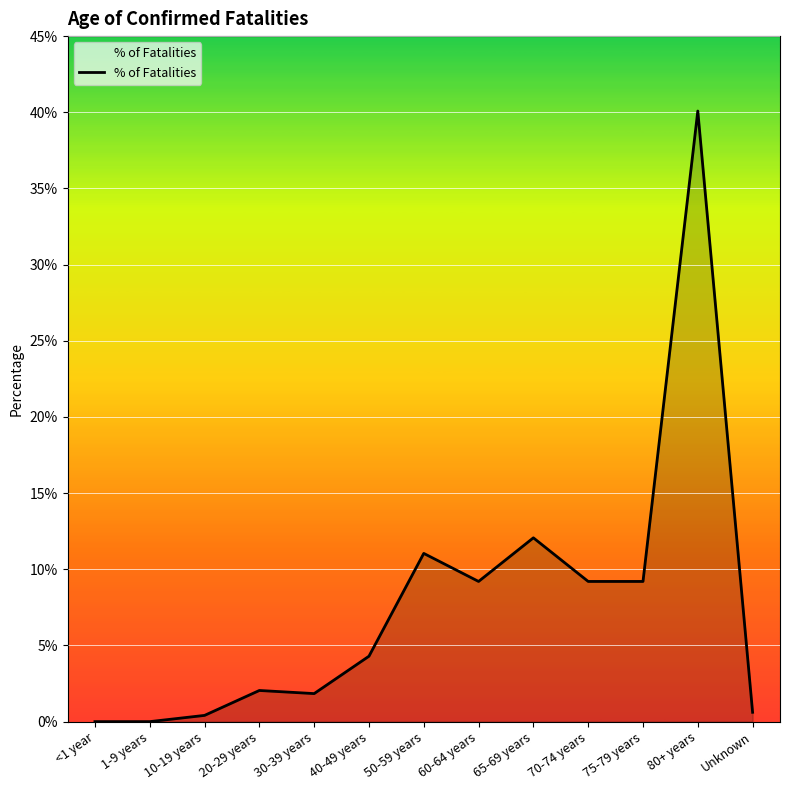

The chart shows a value of -0.2 at 1-9 years. True or false?

False